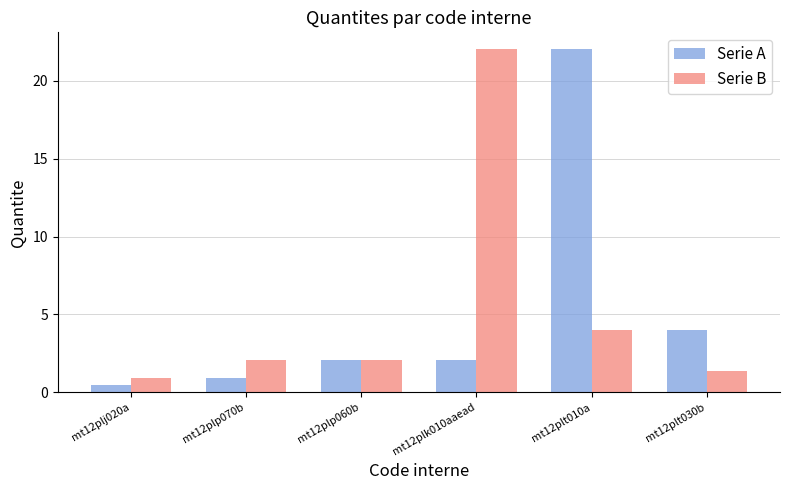

At which category is the sum across all series the highest?

mt12plt010a